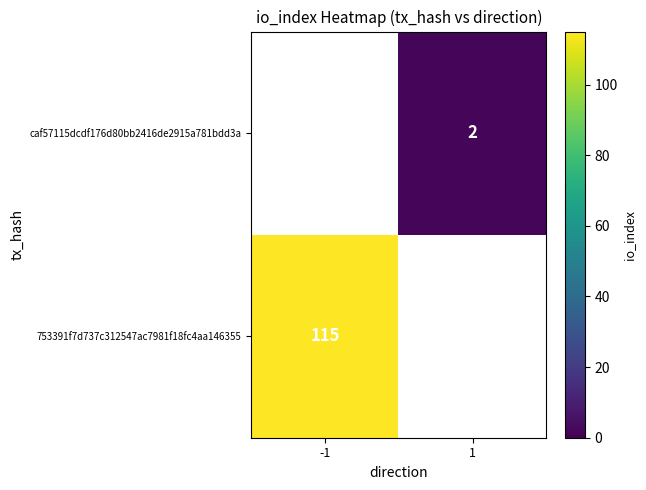

How many series are shown in this chart?

2